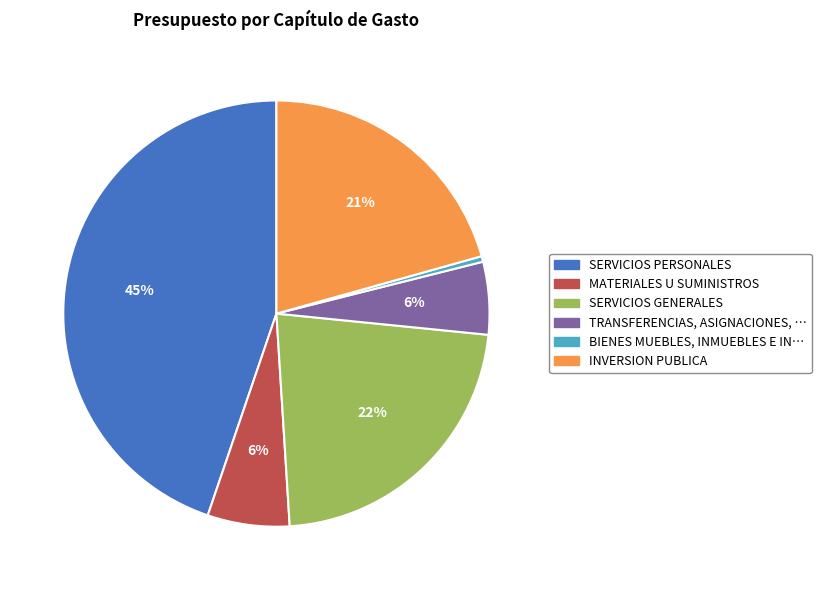

To the nearest percent, what is the average slice percentage?

17%